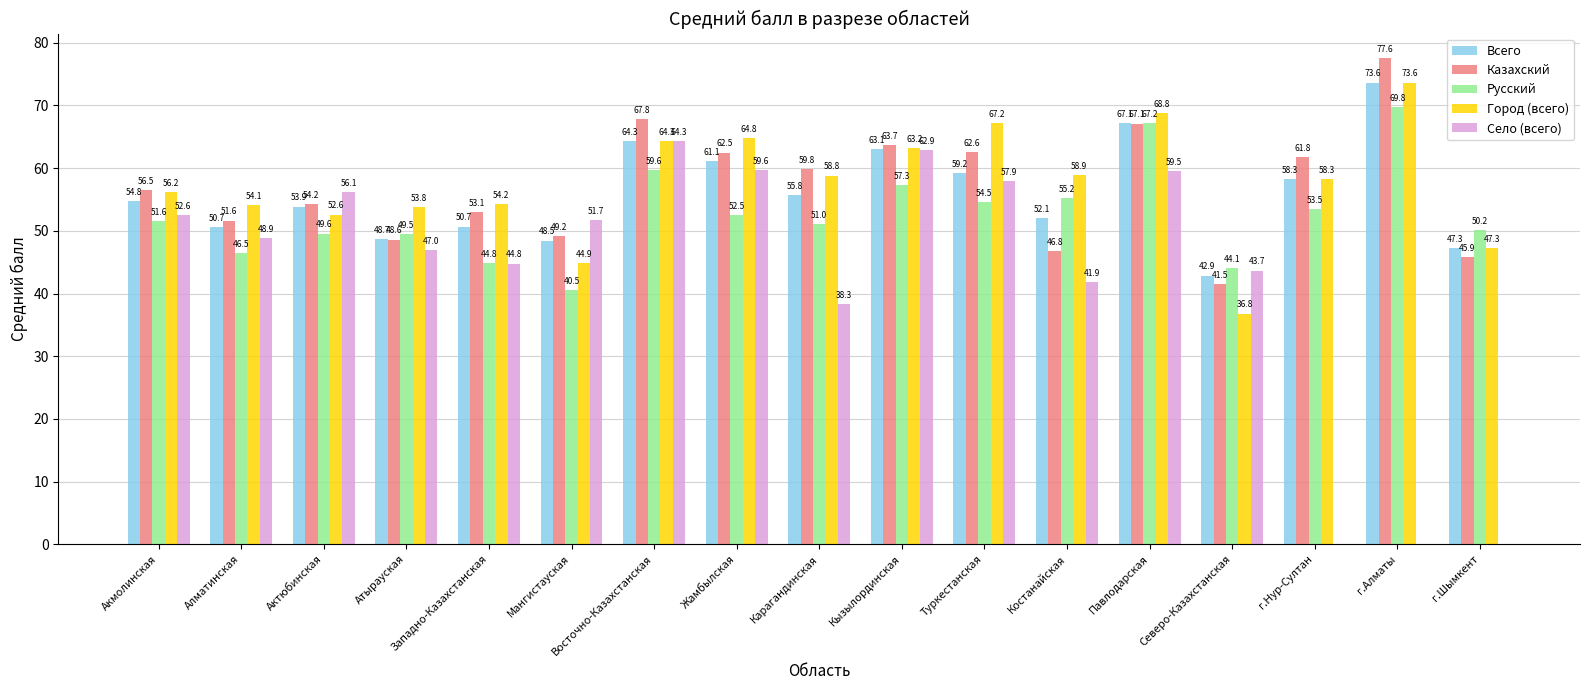

What is the average value of the Город (всего) series?

57.5